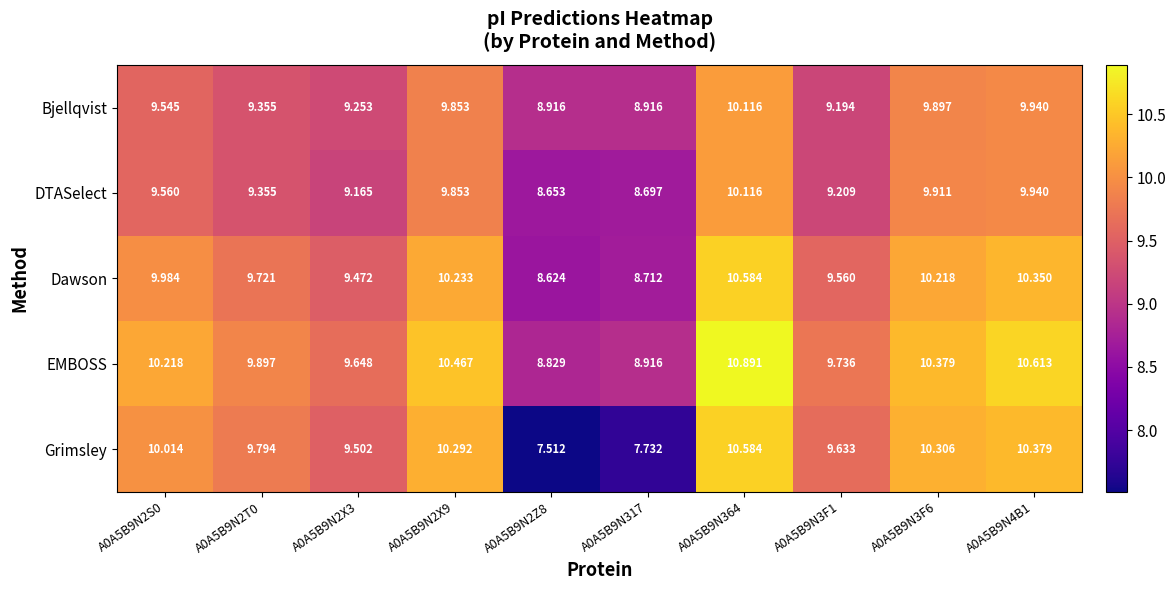

Rank the series at A0A5B9N2Z8 from highest to lowest value.

Bjellqvist, EMBOSS, DTASelect, Dawson, Grimsley